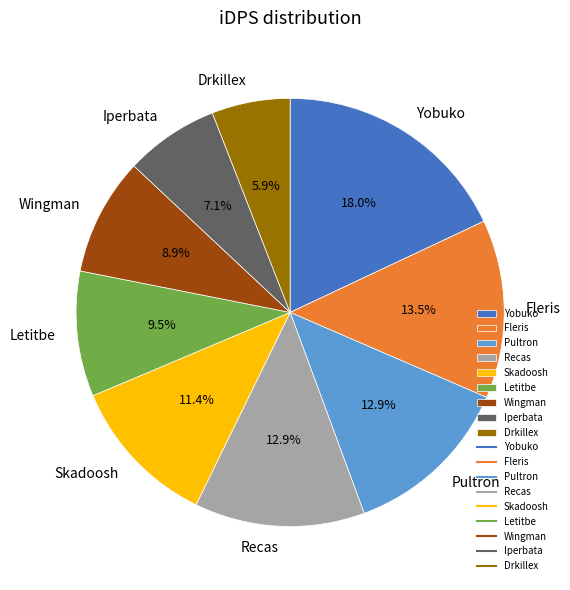

Which slice is the largest?

Yobuko